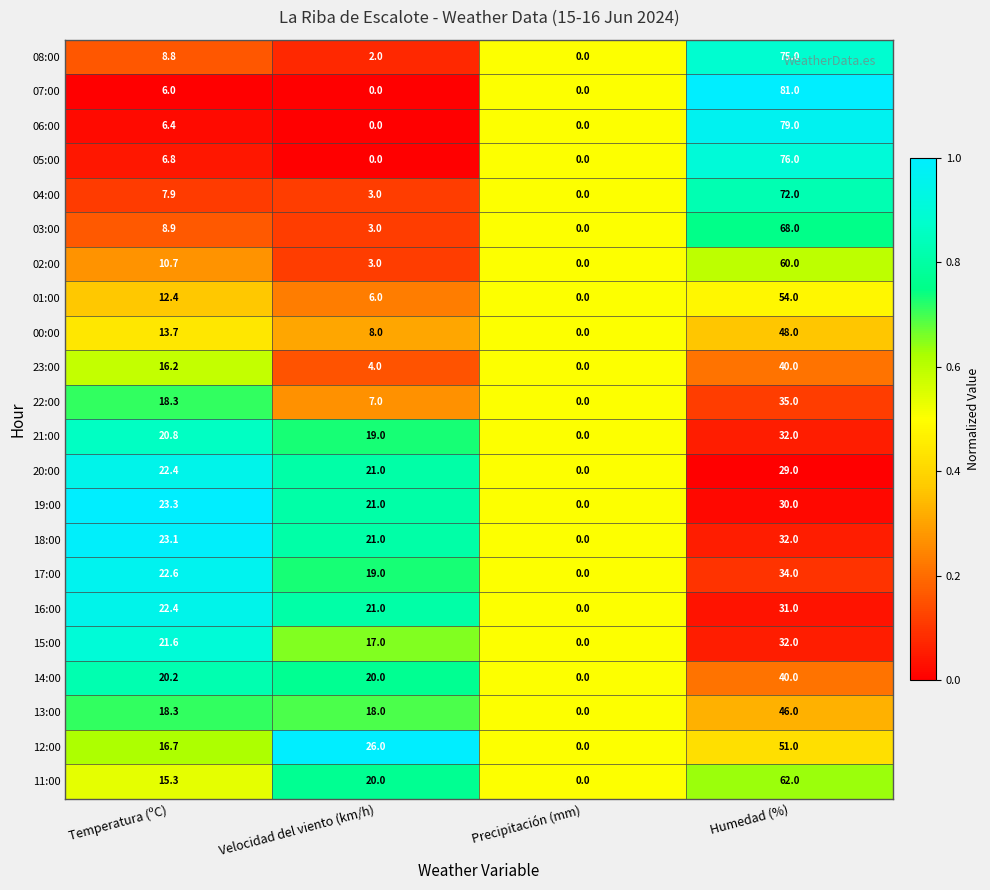

Rank the categories by 11:00 value from lowest to highest.

Precipitación (mm), Temperatura (ºC), Velocidad del viento (km/h), Humedad (%)